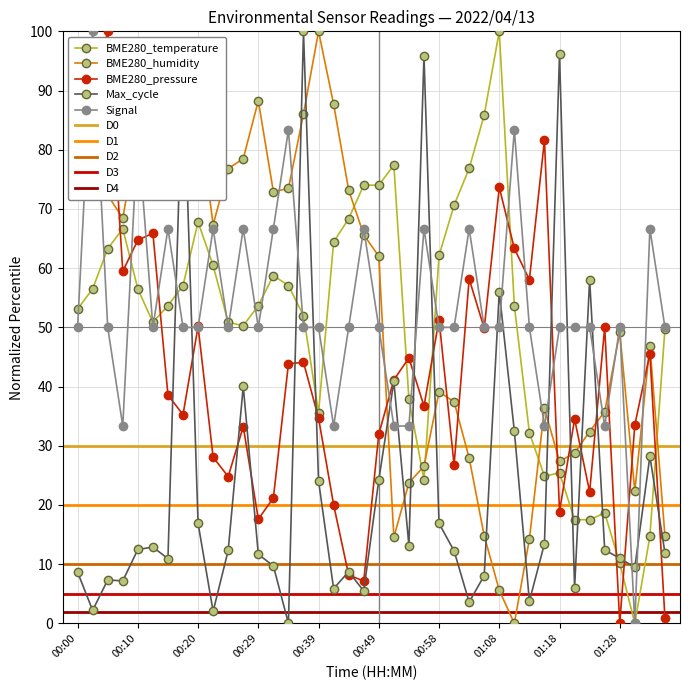

After their last crossing, which series has the higher values: Max_cycle or Signal?

Signal